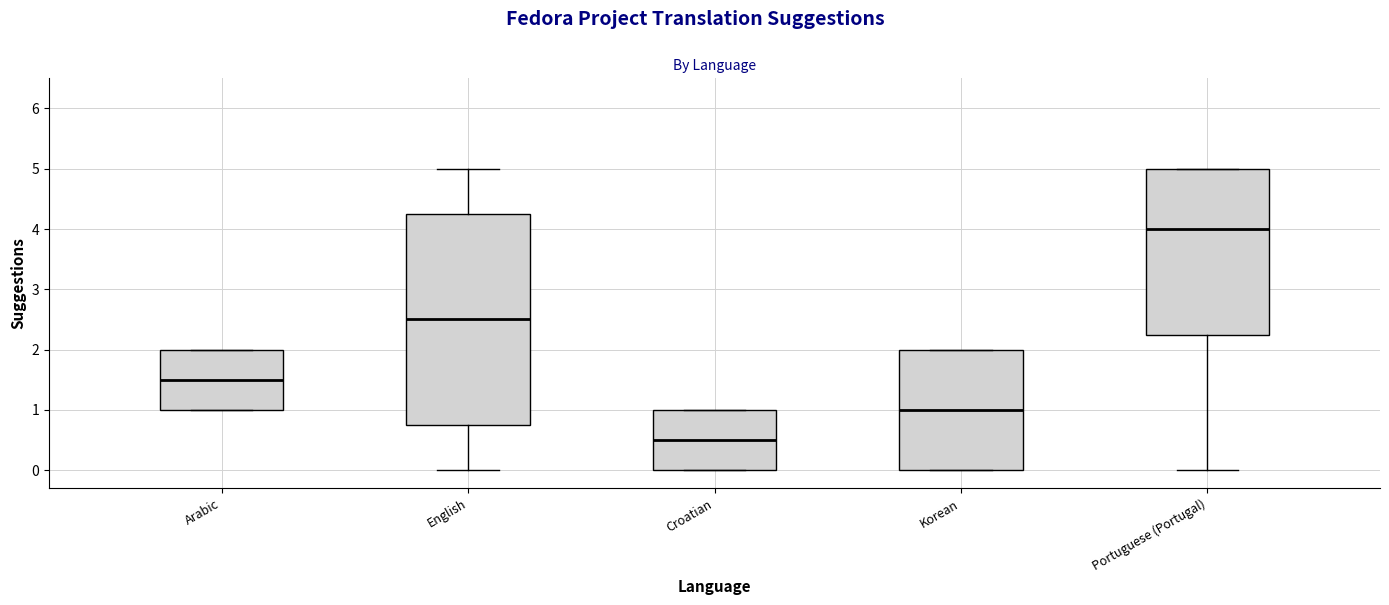

Where is the upper edge of the box for Arabic on the y-axis? The values are not printed on the chart, so give them approximately, as read against the axis.

2.0